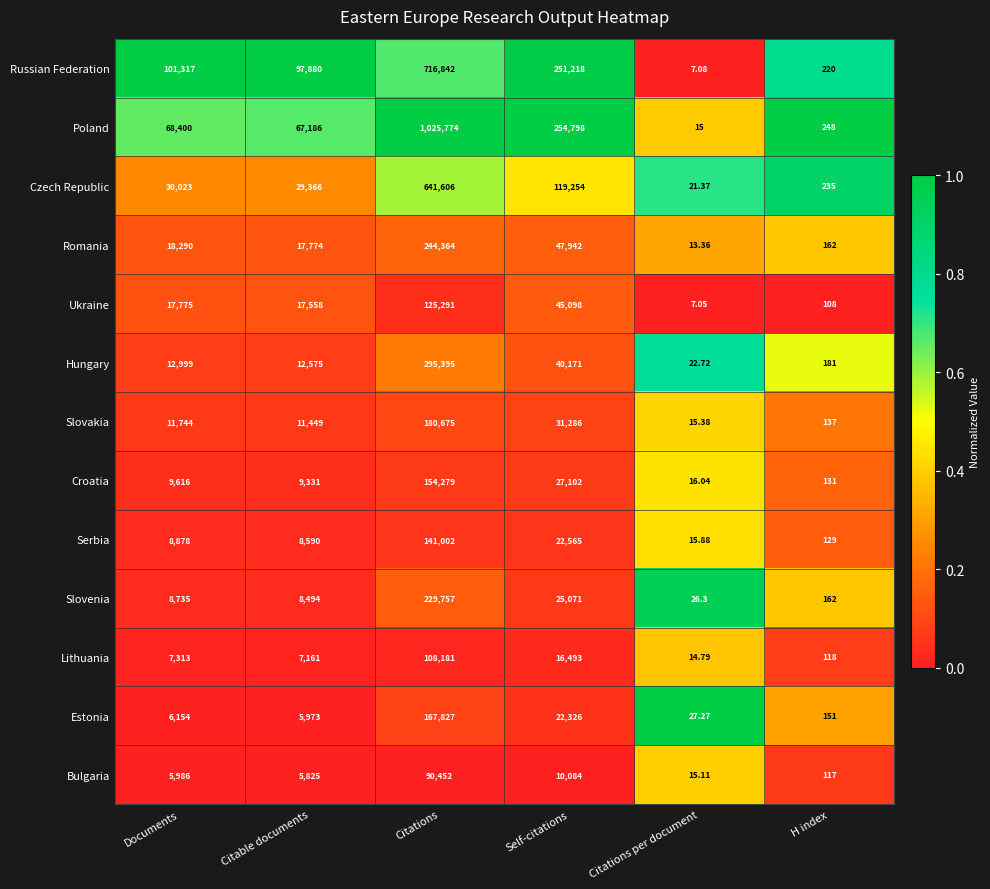

Which series changed the most between Citable documents and H index?

Russian Federation